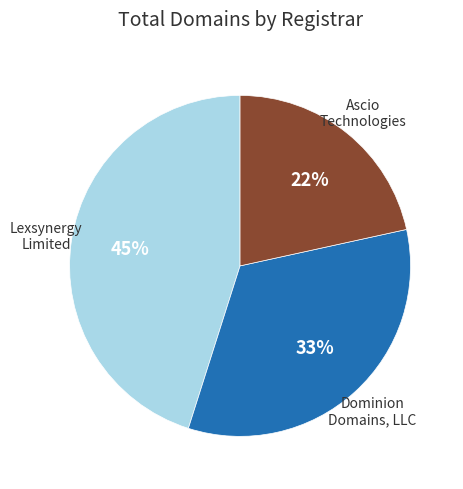

Does any single category account for the majority?

No